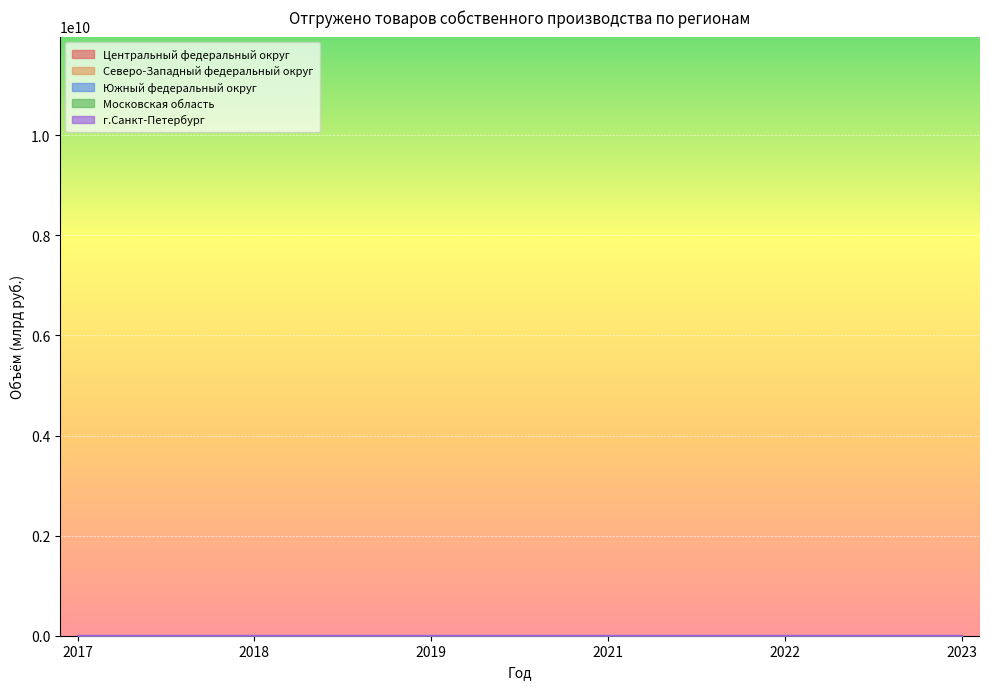

What is the value of the г.Санкт-Петербург point at the 5th from the left?

2.8